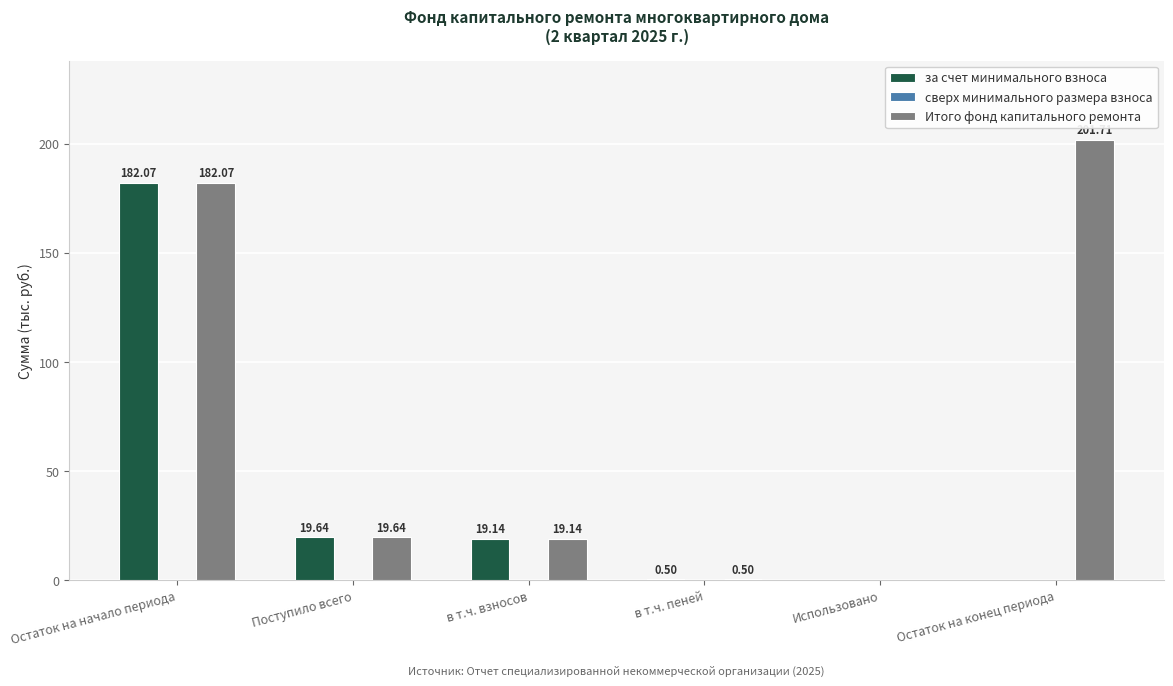

Which series has the widest spread of values?

Итого фонд капитального ремонта